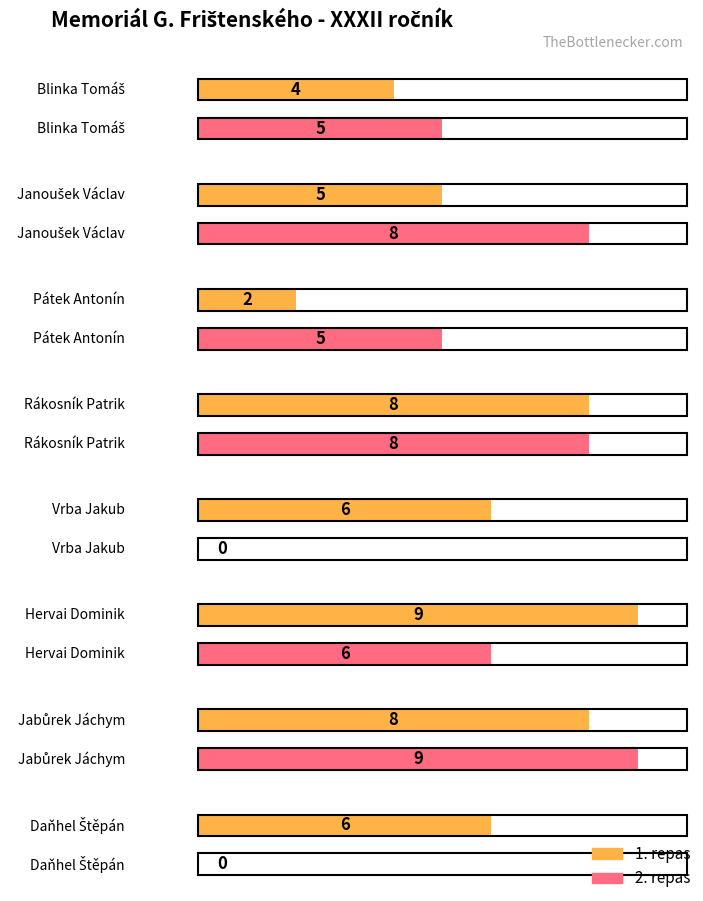

What is the value of the 1. repas bar at the 5th from the left?

6